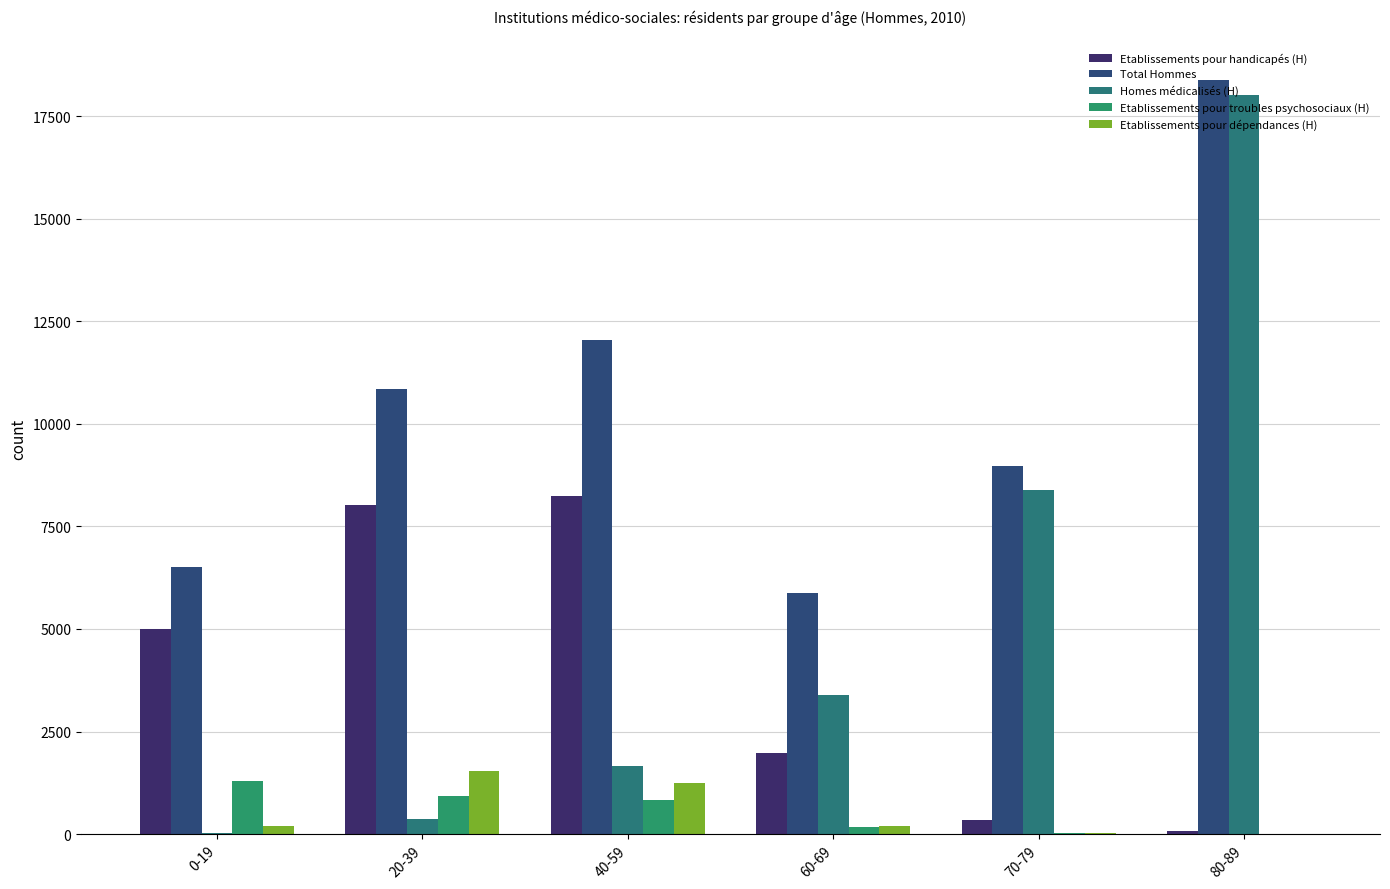

What is the value of the Etablissements pour dépendances (H) bar at the 2nd from the left?

1534